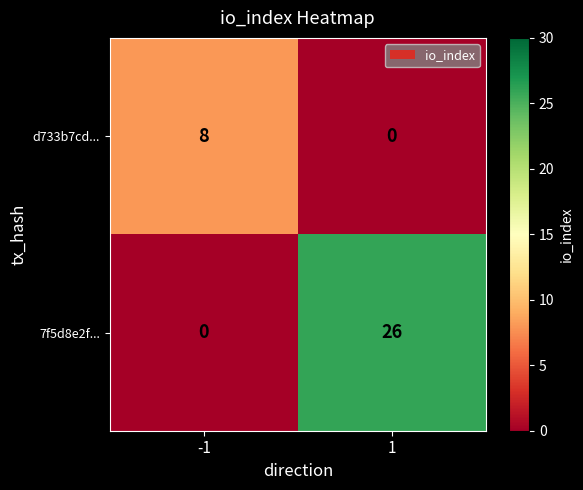

Rank the series by their average value, from highest to lowest.

7f5d8e2f..., d733b7cd...